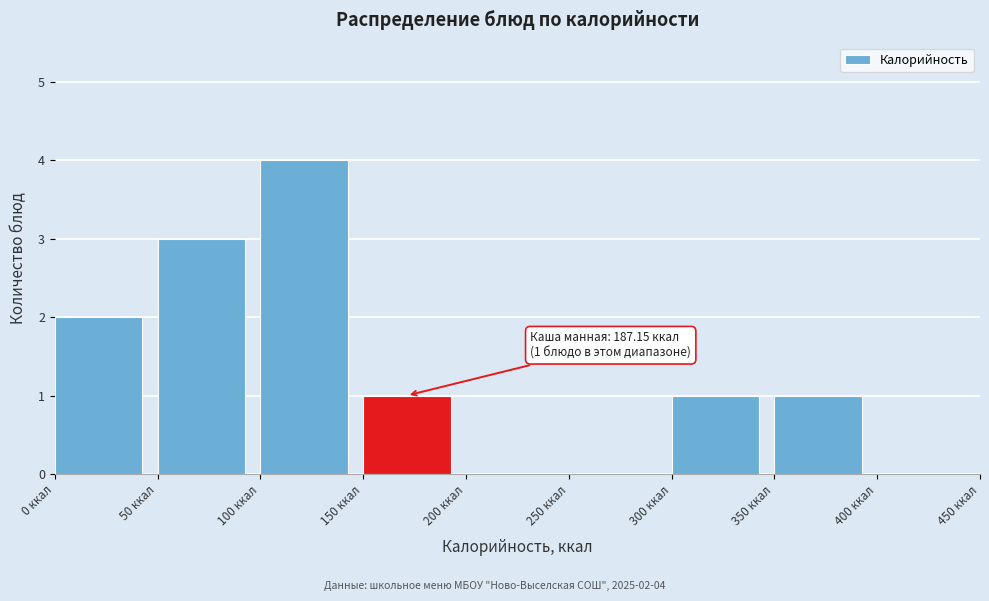

Which range on the x-axis has the tallest bar?

100 to 150